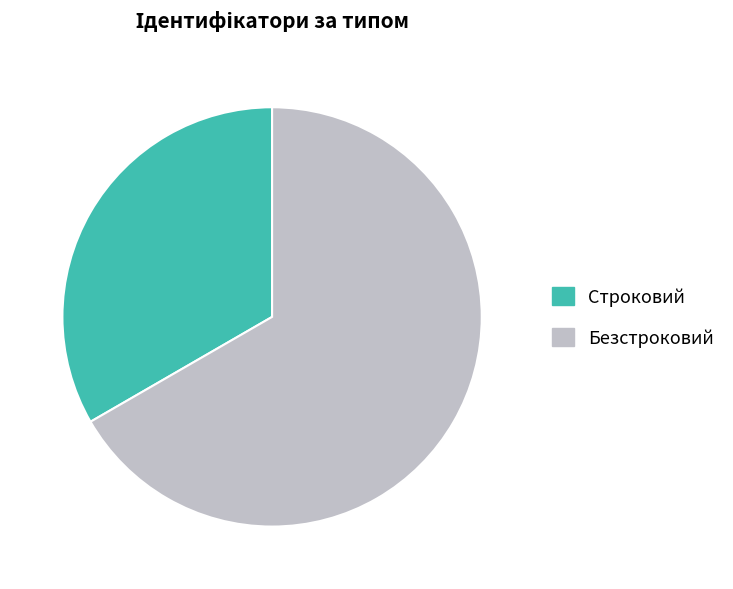

Do Безстроковий and Строковий together represent more than half of the pie?

Yes